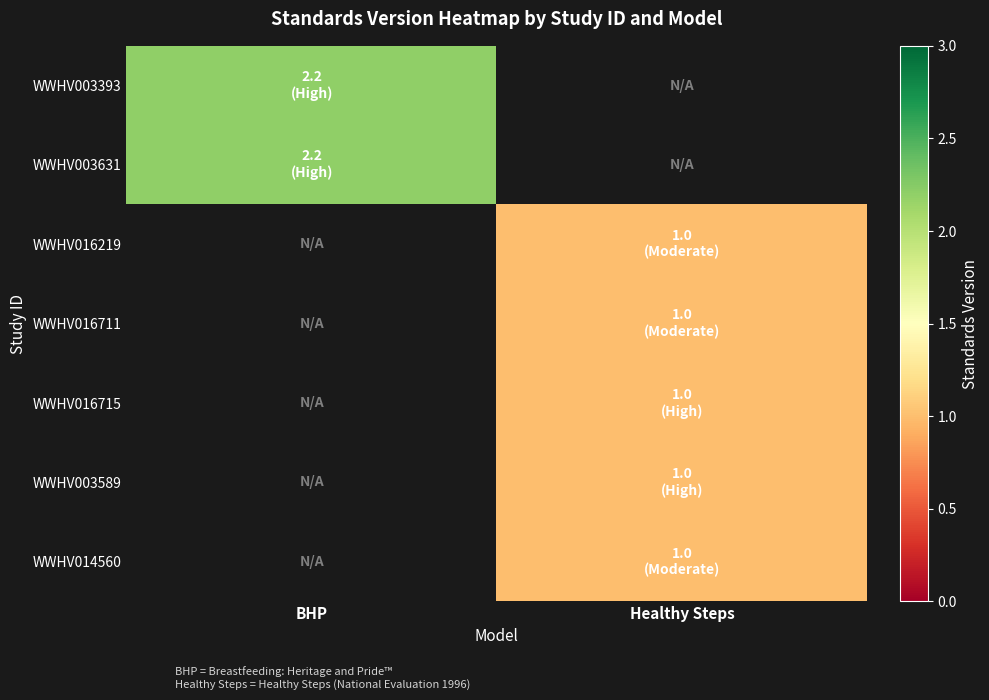

Is the value of WWHV016715 at BHP greater than the value of WWHV003631 at Healthy Steps?

No